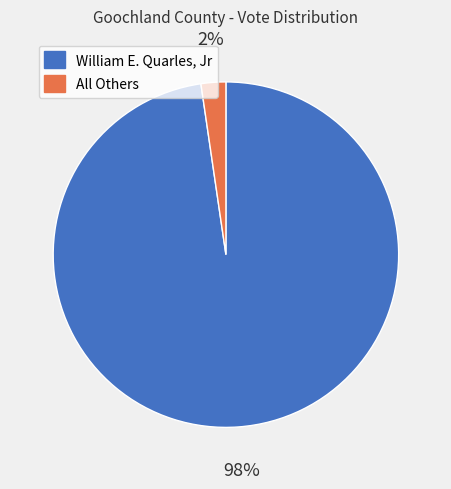

Is it true that William E. Quarles, Jr is 98% of the pie?

True